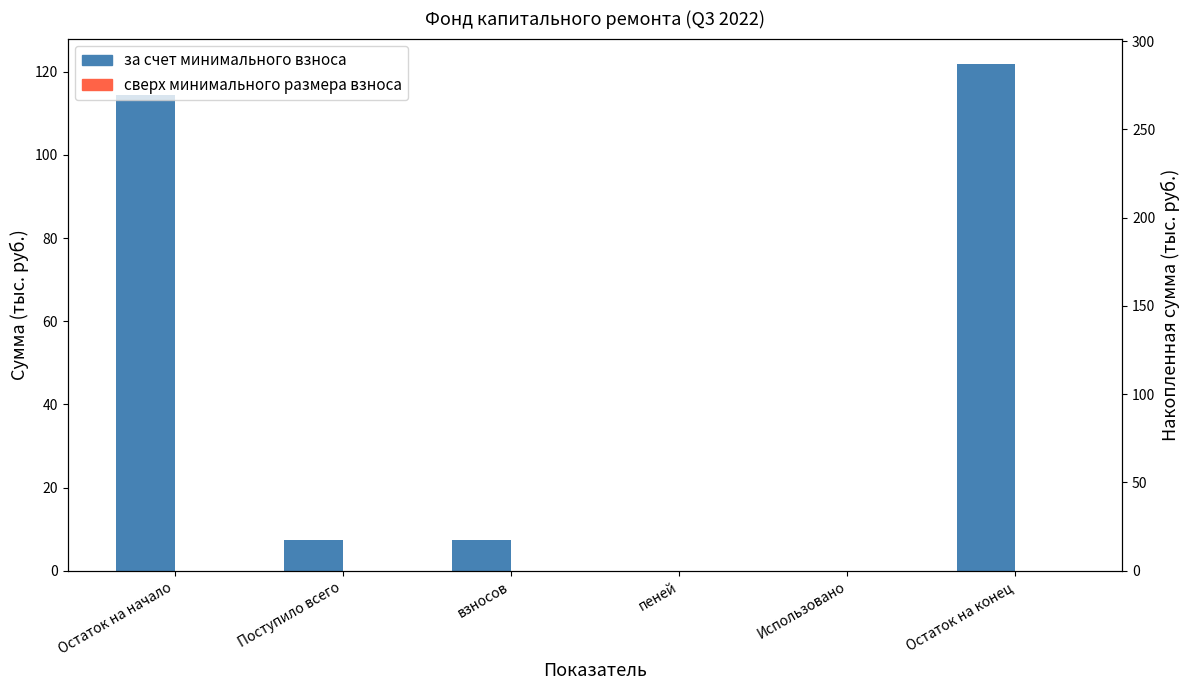

Reading left to right, what are all the values shown in this chart?

за счет минимального взноса: 114.4	7.5	7.5	0.0	0.0	121.9
сверх минимального размера взноса: 0.0	0.0	0.0	0.0	0.0	0.0